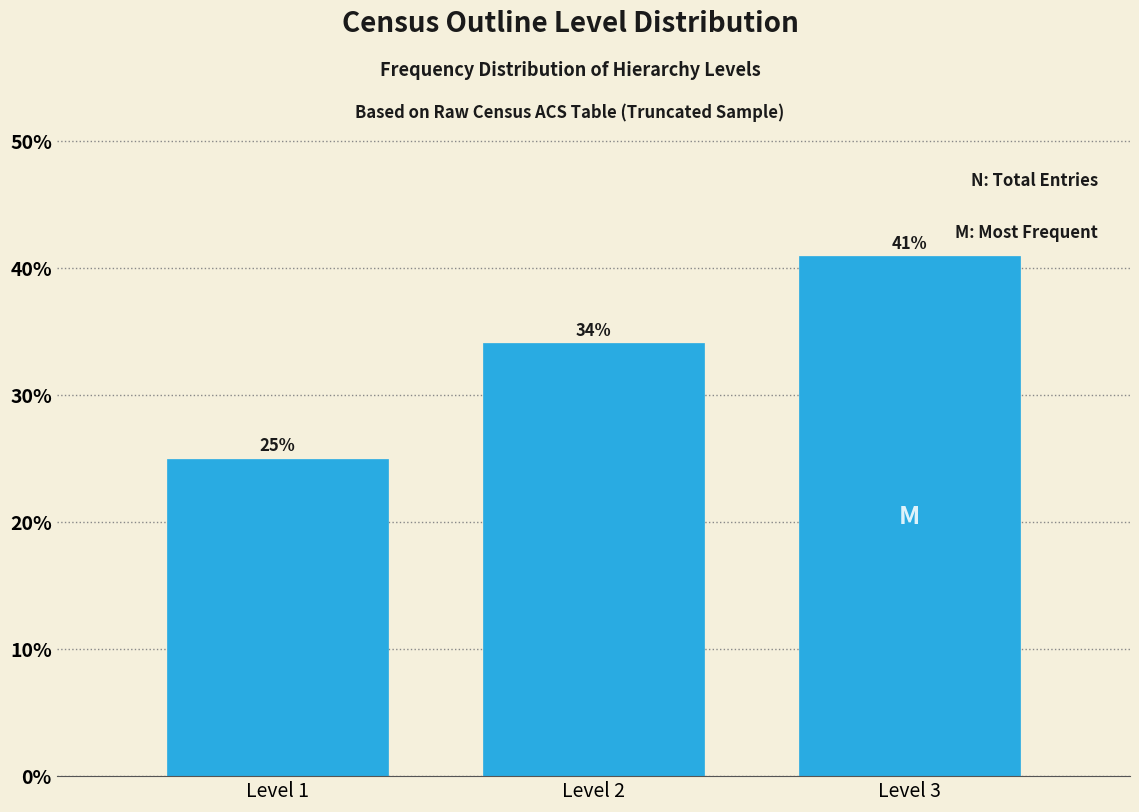

How tall is the bar that spans 2.5 to 3.5 on the x-axis?

41